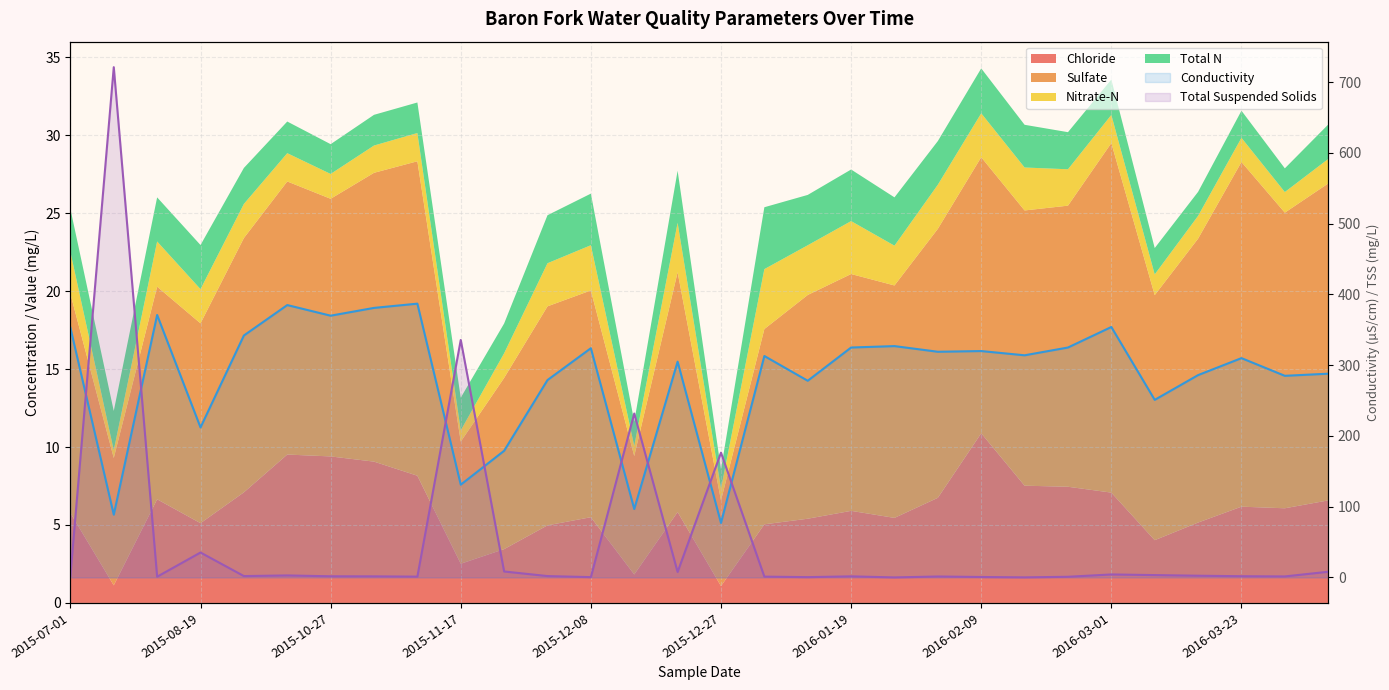

Which series changed the most between 2015-11-17 and 21?

Conductivity